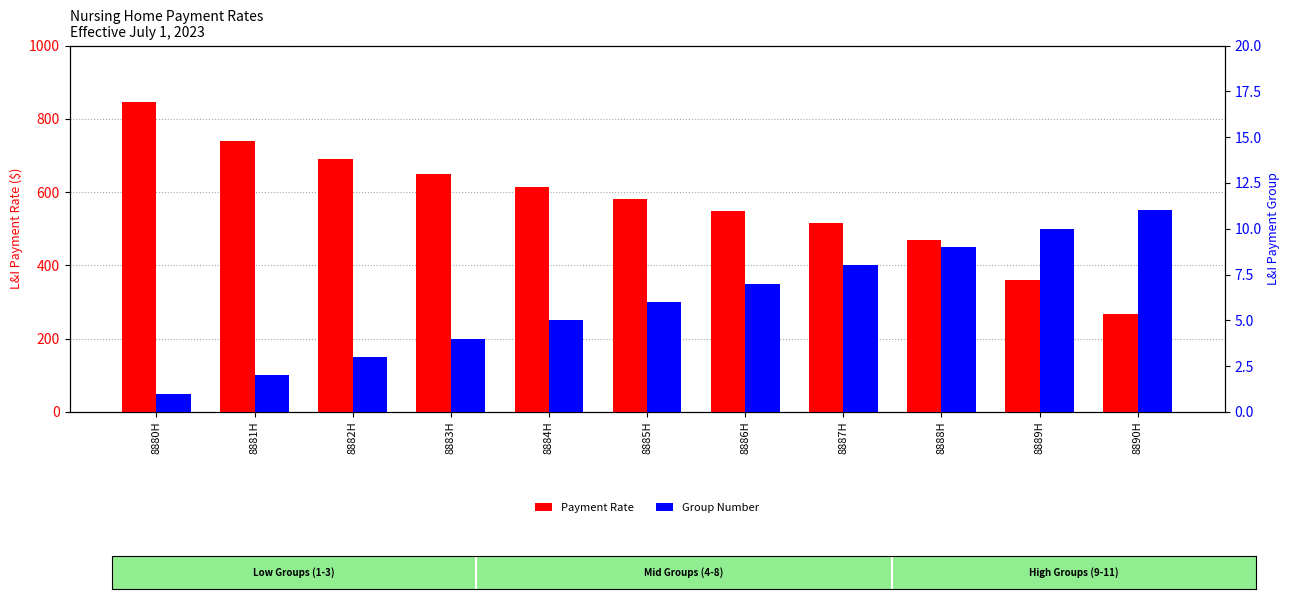

What is the minimum value for Group Number?

1.0